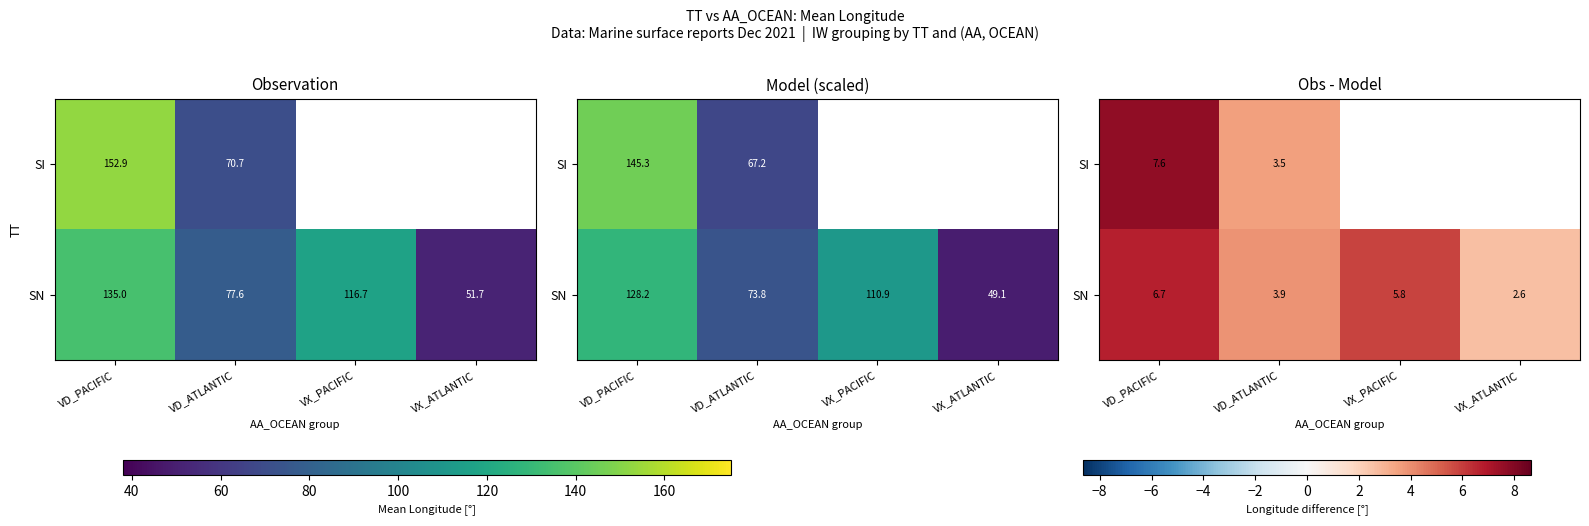

What is the sum of the SN values at VD_PACIFIC and VD_ATLANTIC?

10.6